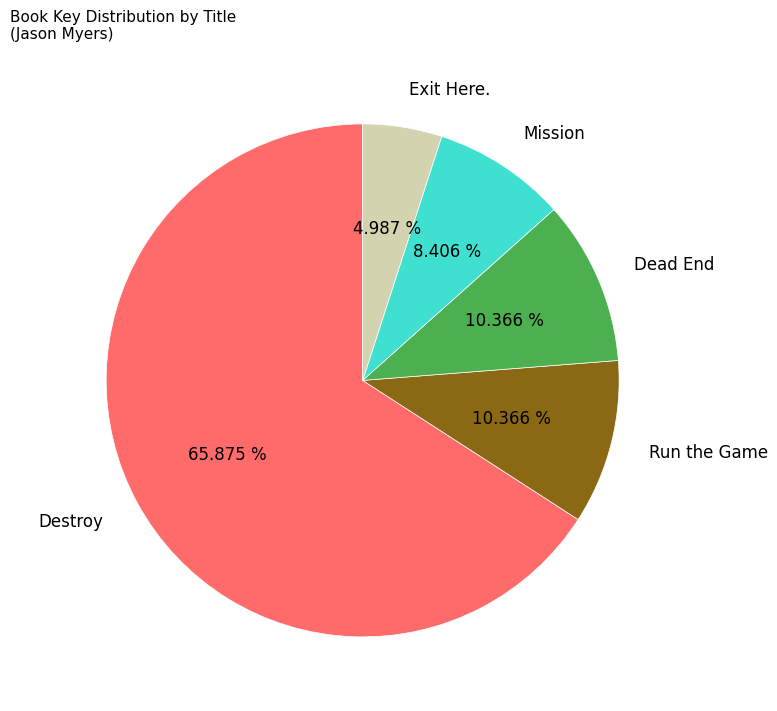

Is it true that Exit Here. is 18% of the pie?

False